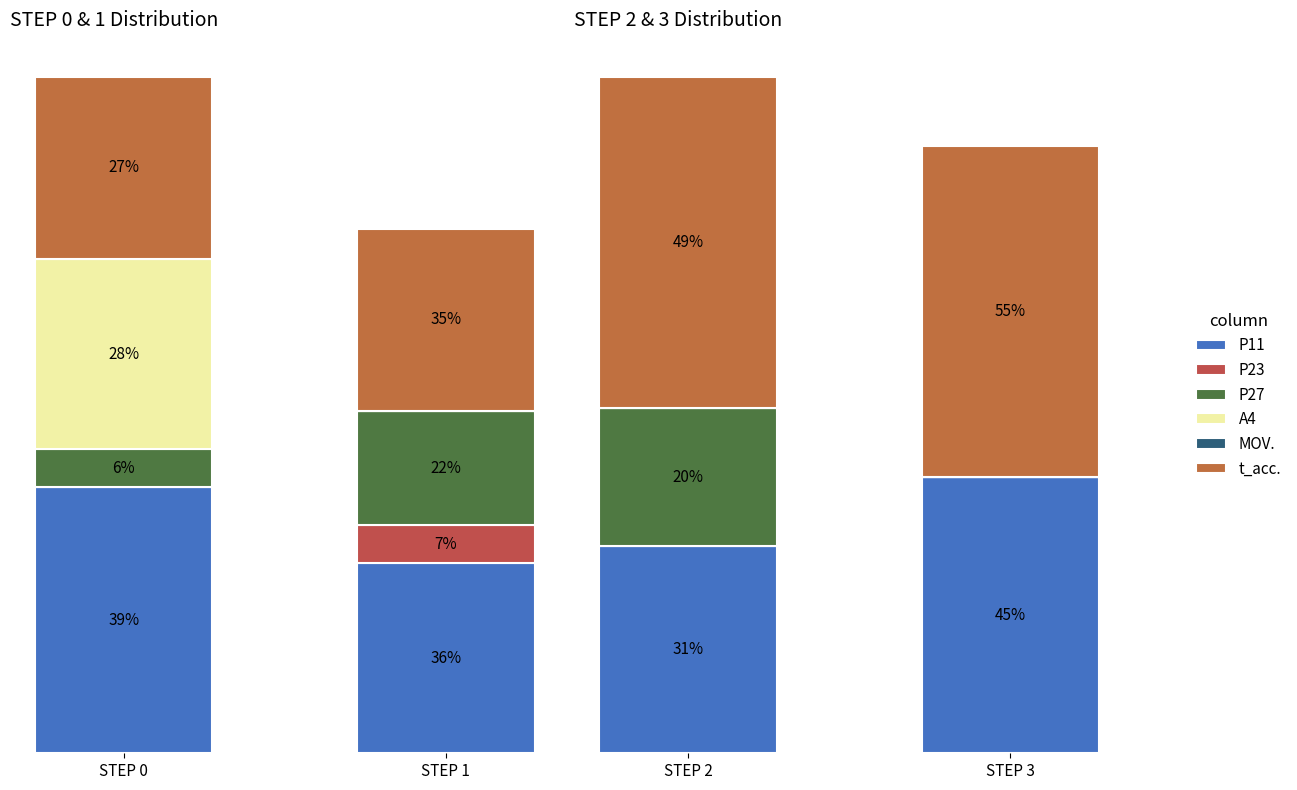

At which label is P23 closest to 0?

STEP 2